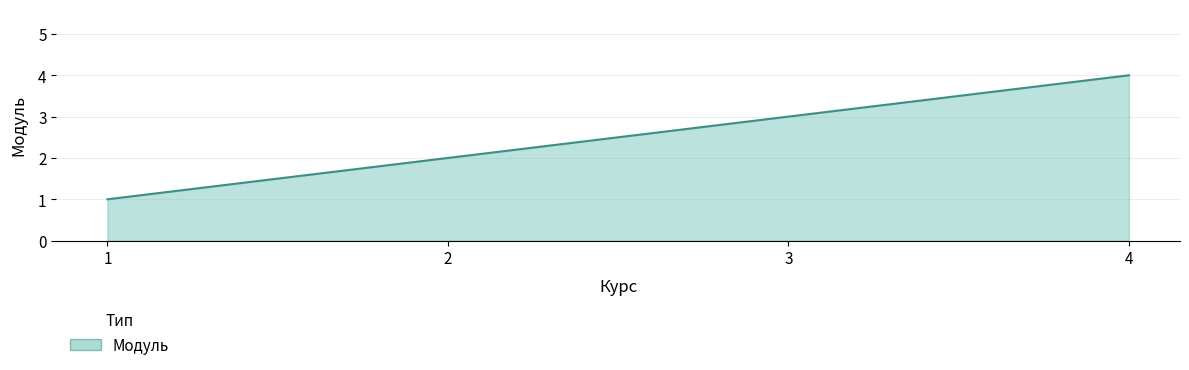

How many values are between 2 and 4?

3